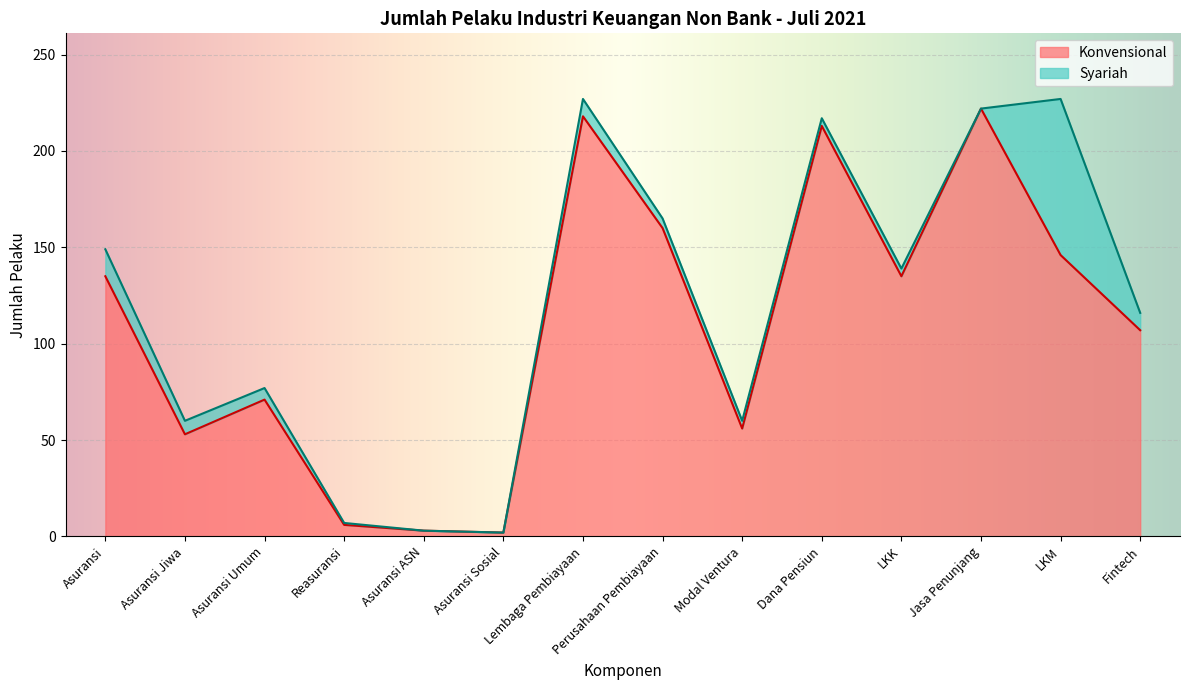

Approximately how many times larger is the value at Asuransi Umum compared to Dana Pensiun?

0.3